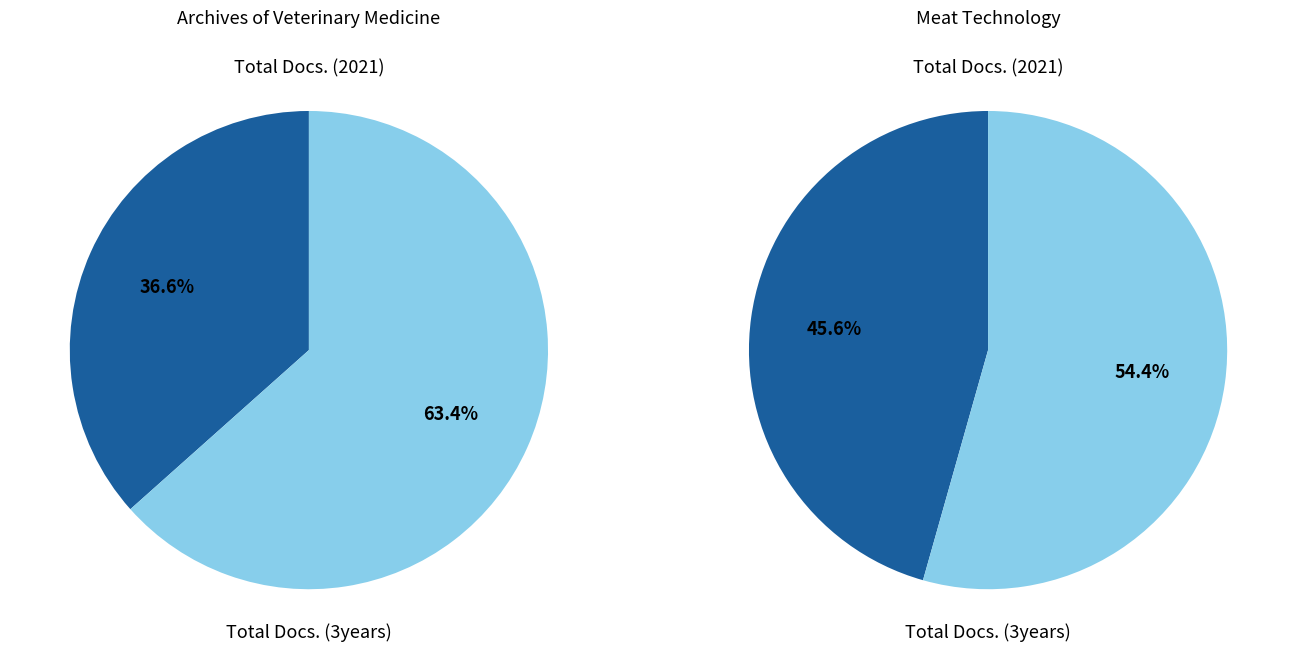

What is the largest slice in the pie chart?

Total Docs. (3years)